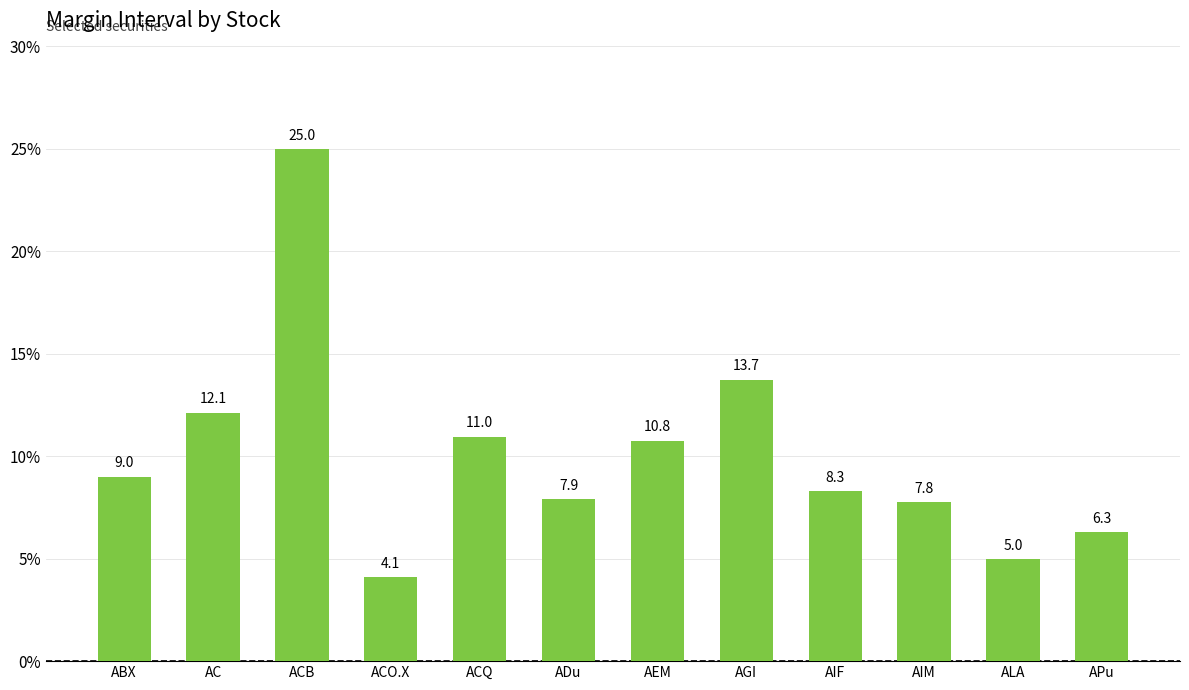

List the labels in order of value, largest first.

ACB, AGI, AC, ACQ, AEM, ABX, AIF, ADu, AIM, APu, ALA, ACO.X